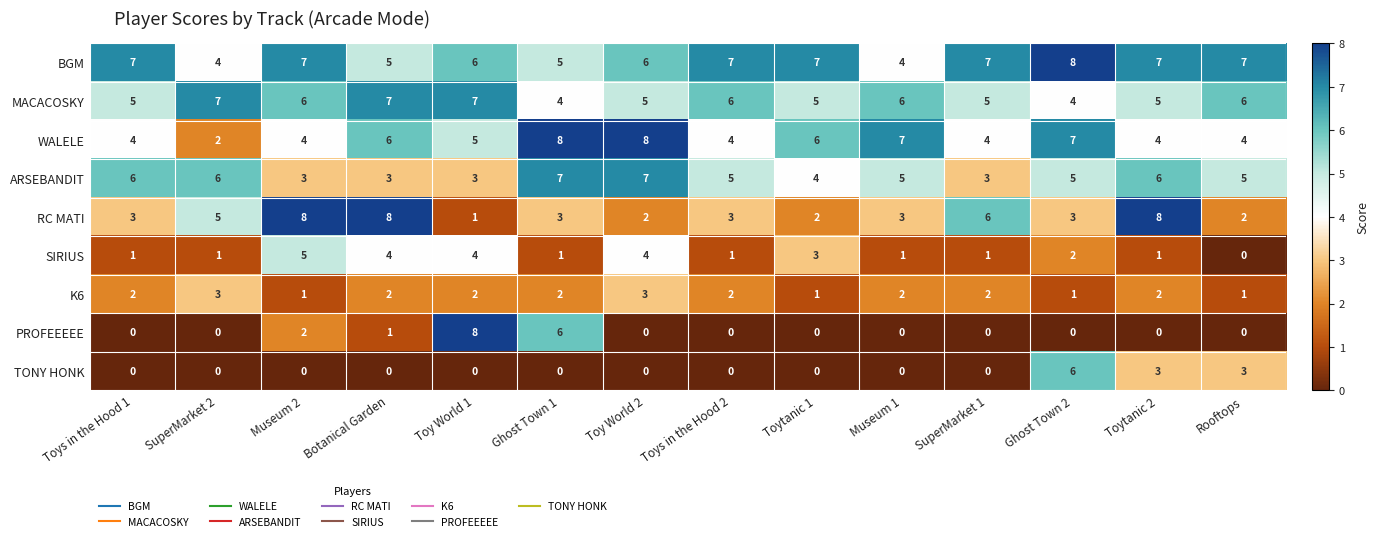

How many categories are shown in the chart?

14